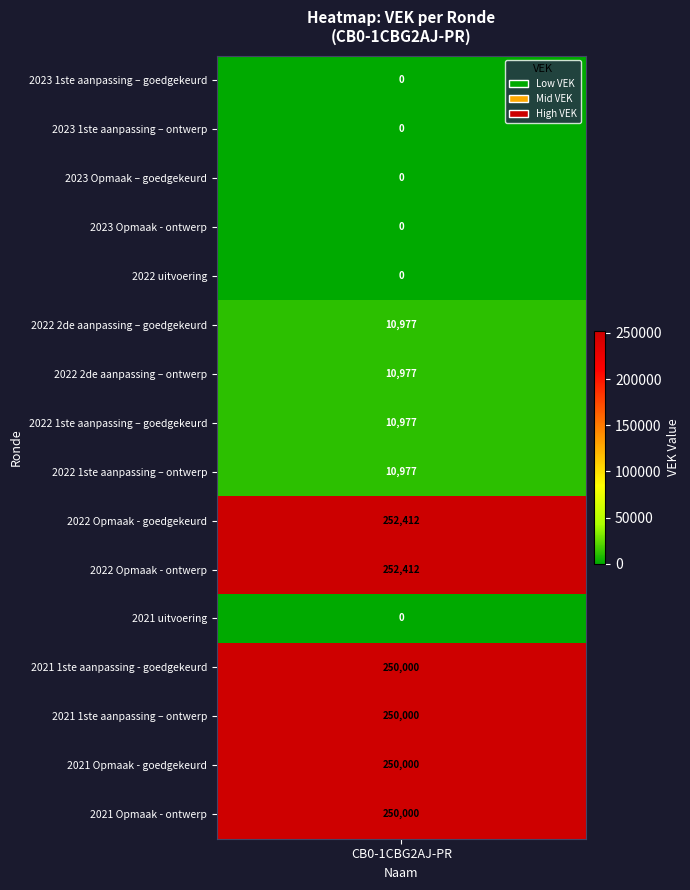

Rank the categories by value from highest to lowest.

2022 Opmaak - goedgekeurd, 2022 Opmaak - ontwerp, 2021 1ste aanpassing - goedgekeurd, 2021 1ste aanpassing – ontwerp, 2021 Opmaak - goedgekeurd, 2021 Opmaak - ontwerp, 2022 2de aanpassing – goedgekeurd, 2022 2de aanpassing – ontwerp, 2022 1ste aanpassing – goedgekeurd, 2022 1ste aanpassing – ontwerp, 2023 1ste aanpassing – goedgekeurd, 2023 1ste aanpassing – ontwerp, 2023 Opmaak – goedgekeurd, 2023 Opmaak - ontwerp, 2022 uitvoering, 2021 uitvoering